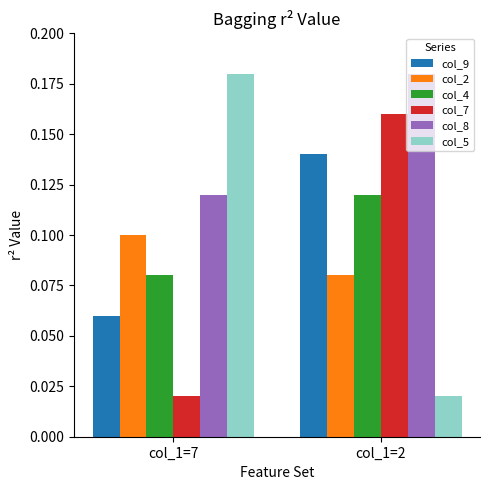

The value of col_9 at col_1=2 is 0.2. True or false?

False